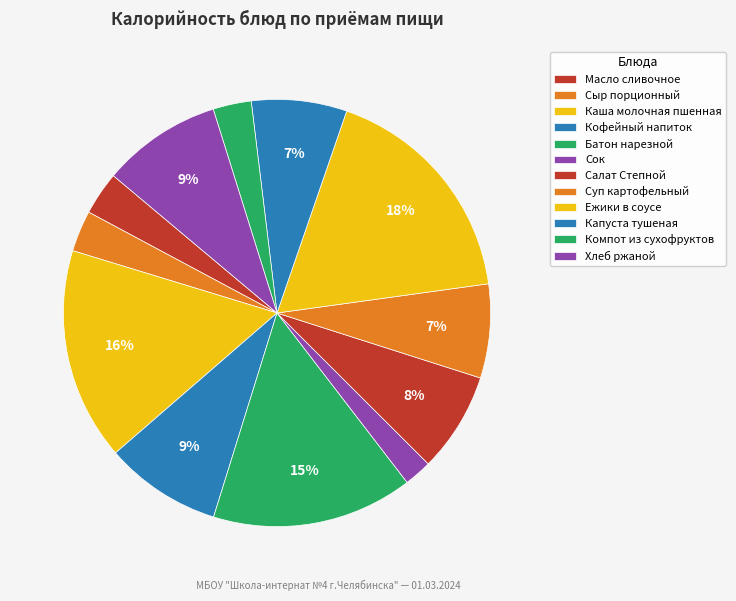

Combined, what portion of the pie is Компот из сухофруктов and Ежики в соусе?

20.4%